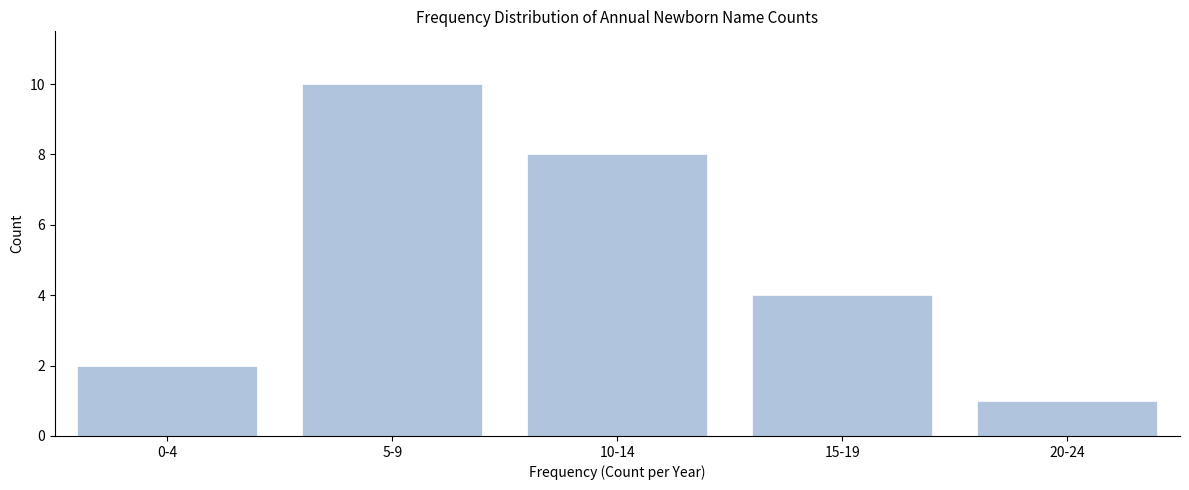

Reading left to right, extract all data points from this chart.

2	10	8	4	1